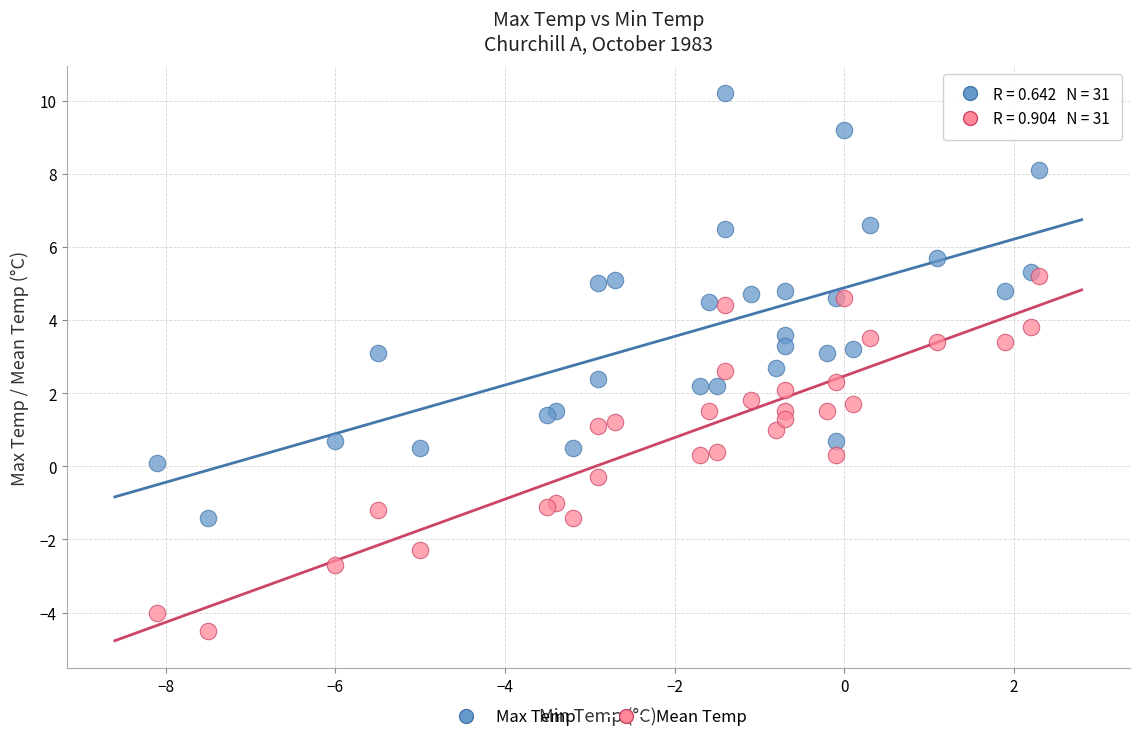

In the Max Temp series, what Y value is closest to 4?

3.6